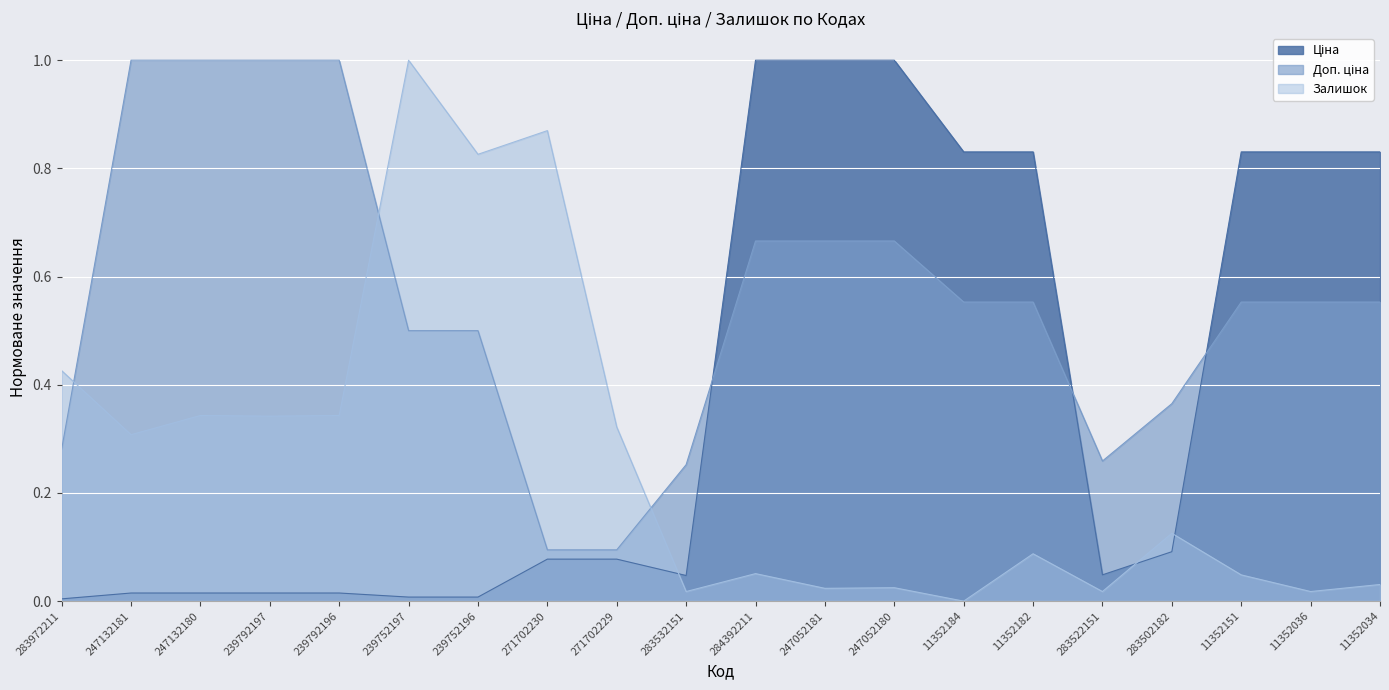

What are all the series names shown in the legend?

Ціна, Доп. ціна, Залишок